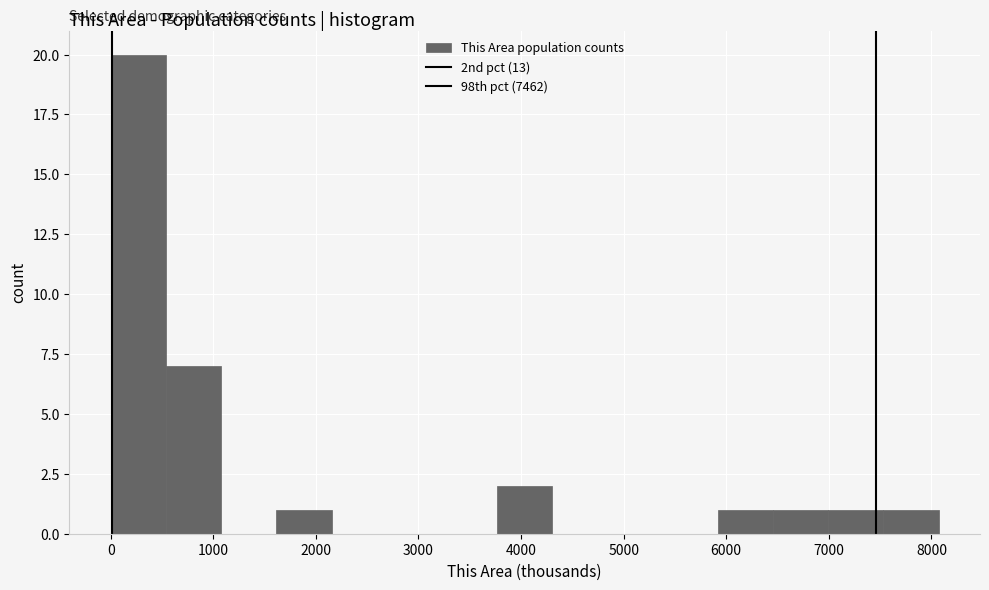

Over which range of the x-axis is the bar tallest?

0 to 500